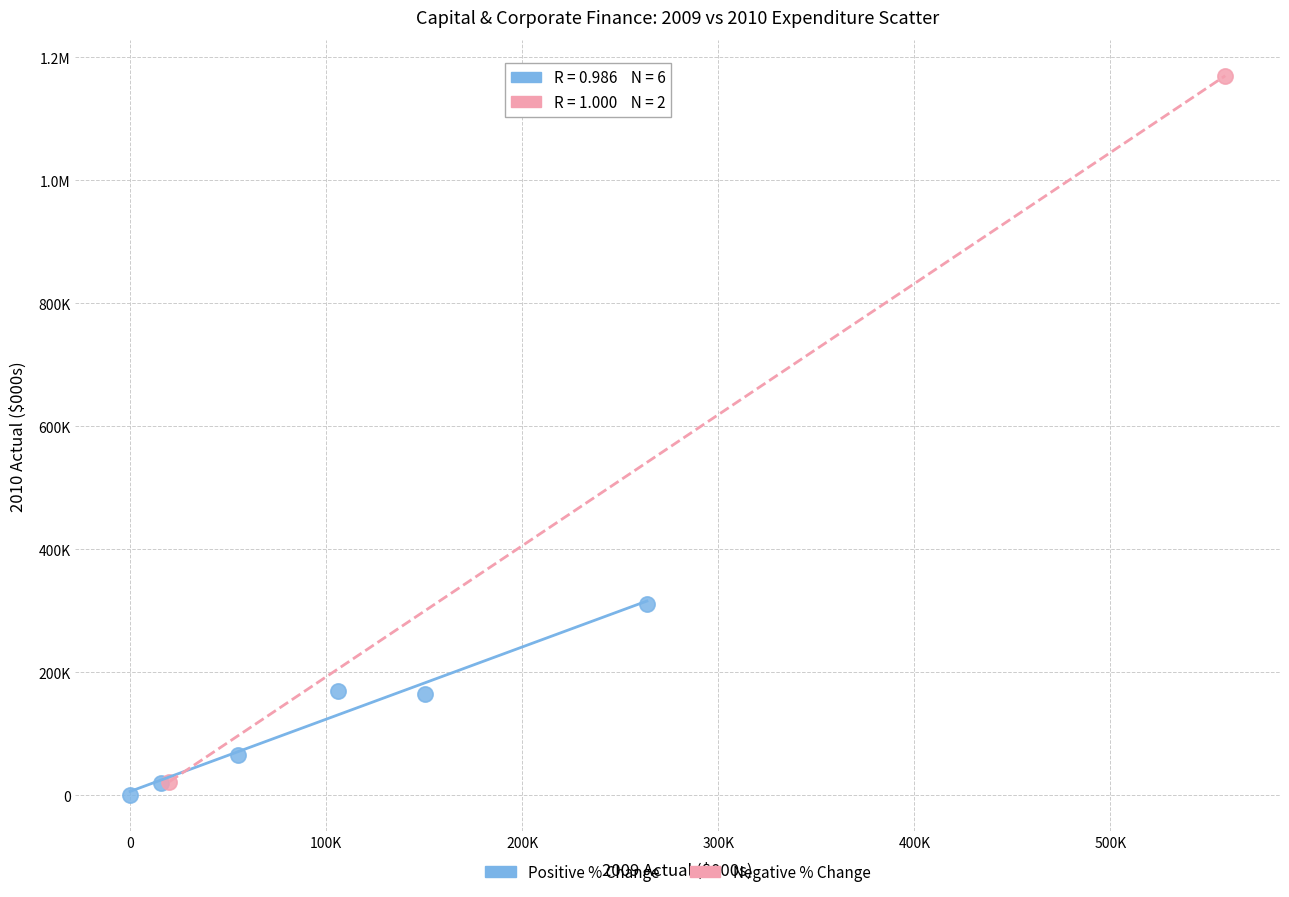

What are all the series names shown in the legend?

Positive % Change, Negative % Change